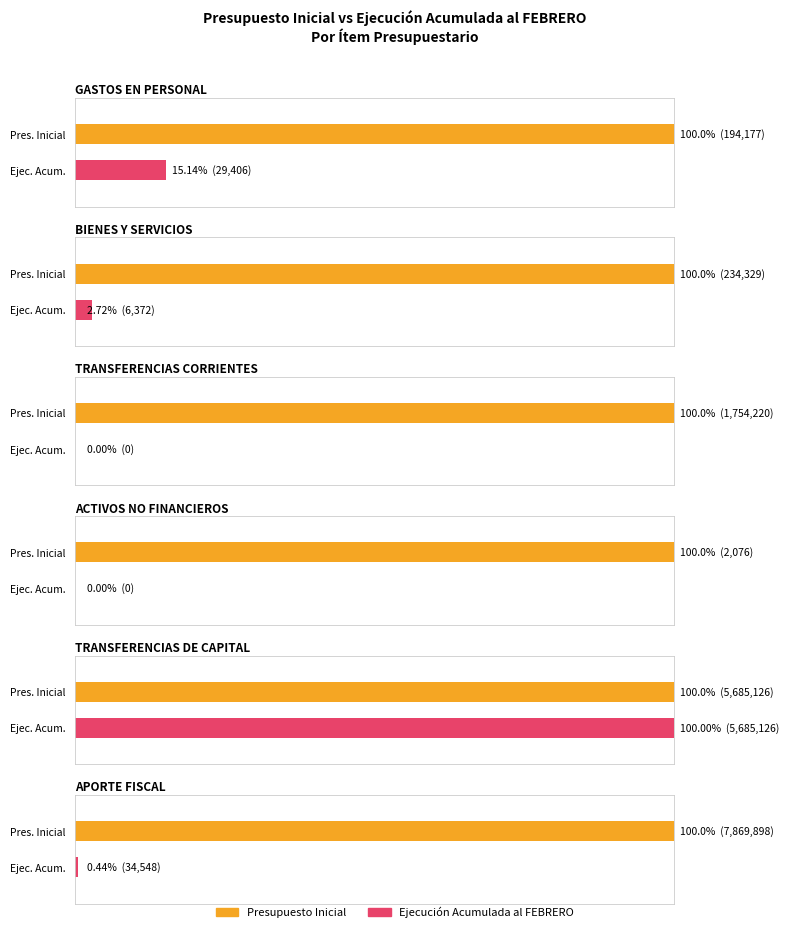

How many data points does each series have?

6